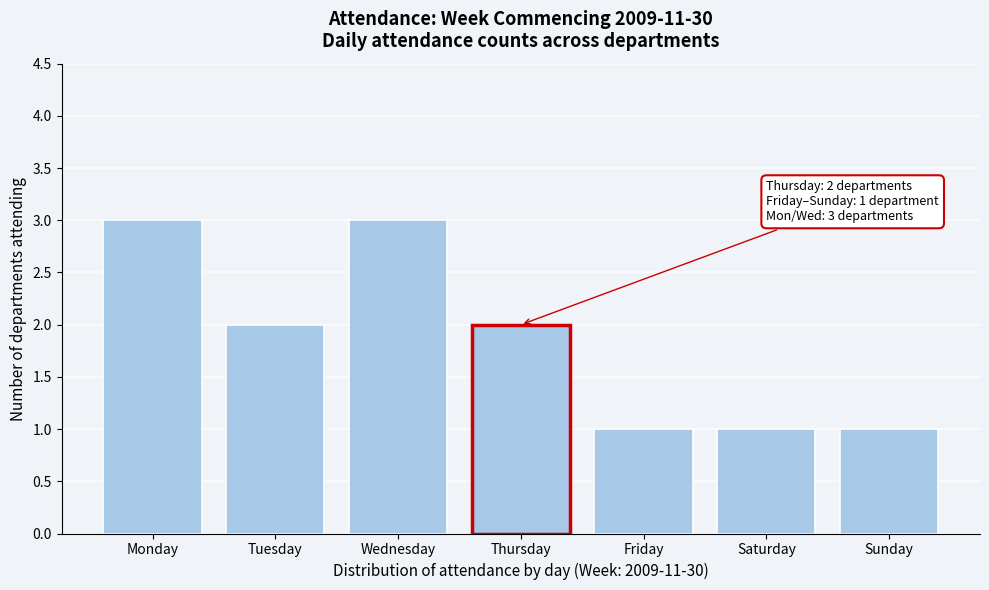

Reading left to right, what are all the values shown in this chart?

Monday=3	Tuesday=2	Wednesday=3	Thursday=2	Friday=1	Saturday=1	Sunday=1